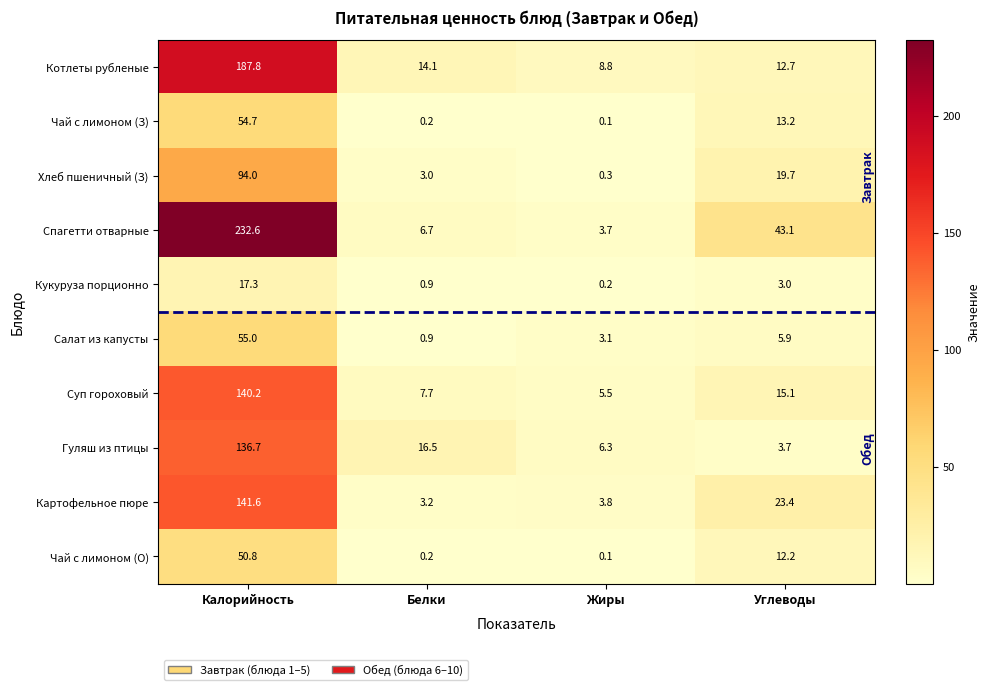

At how many categories does at least one series exceed 229?

1